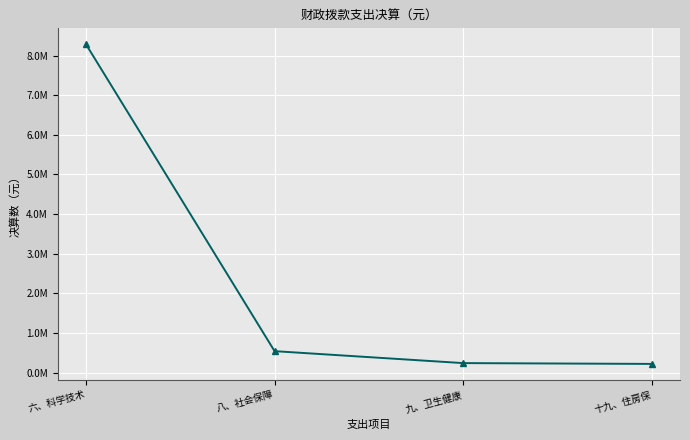

Reading left to right, extract all data points from this chart.

六、科学技术=8283484.1	八、社会保障=539172.3	九、卫生健康=237608.4	十九、住房保=217197.0